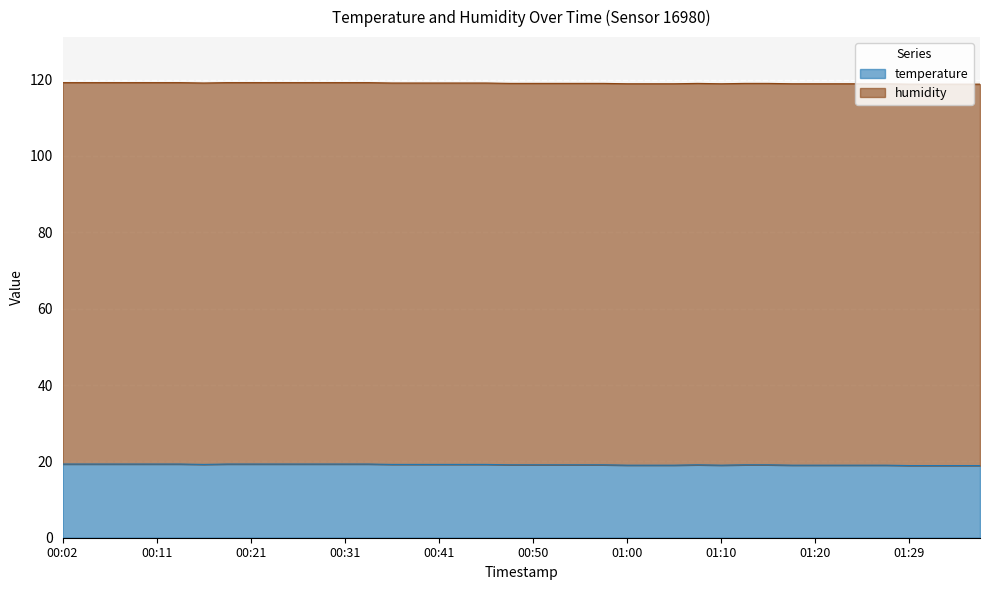

At which category does the chart reach its minimum across all series?

01:29